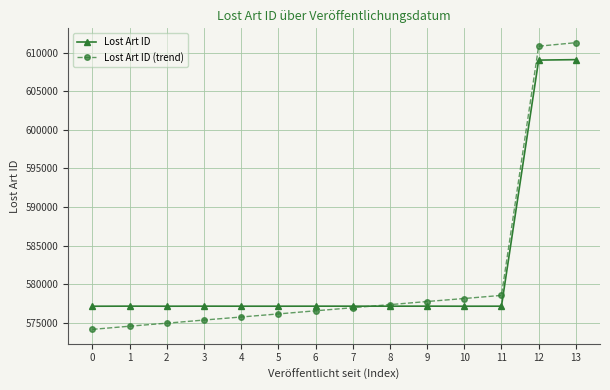

At how many categories does at least one series exceed 606393?

2